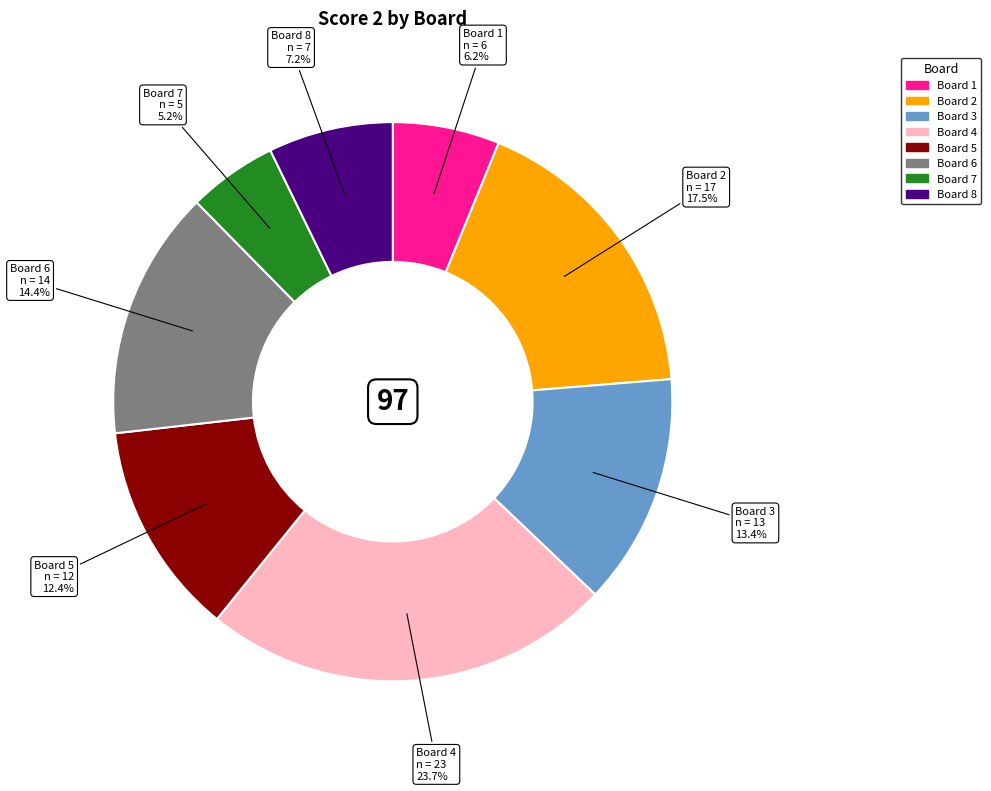

Which has a higher value, Board 4 or Board 7?

Board 4